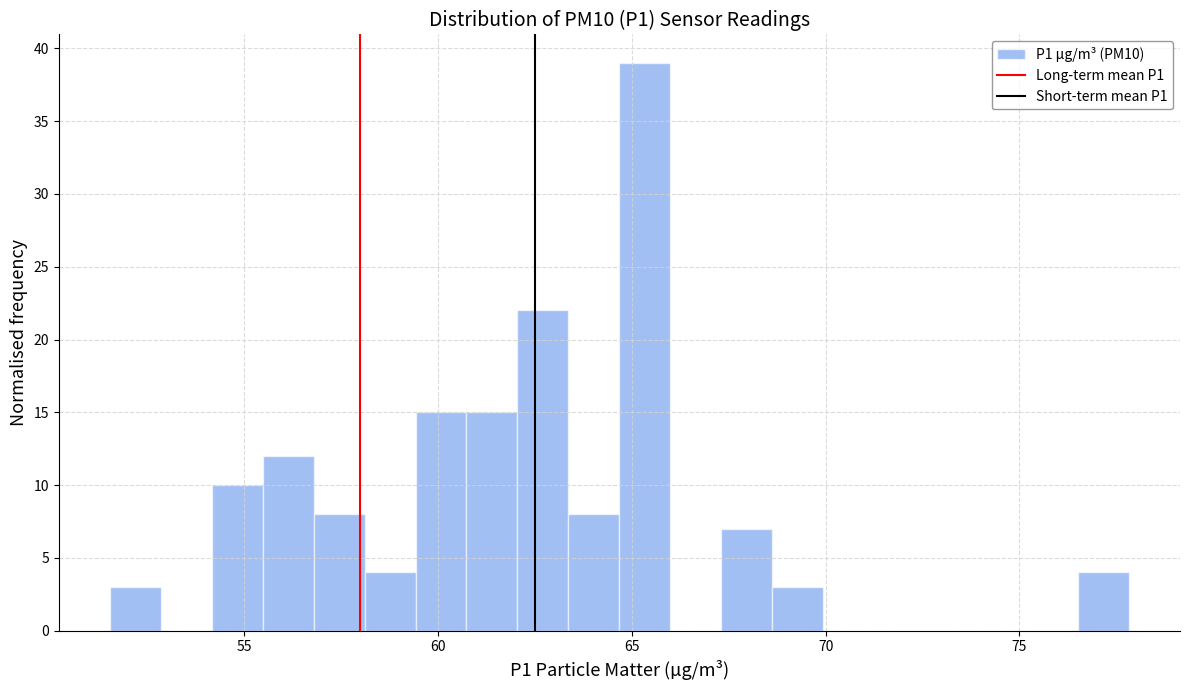

Around what value on the x-axis is the tallest bar? Give the approximate position of its centre, as read against the axis.

65.5